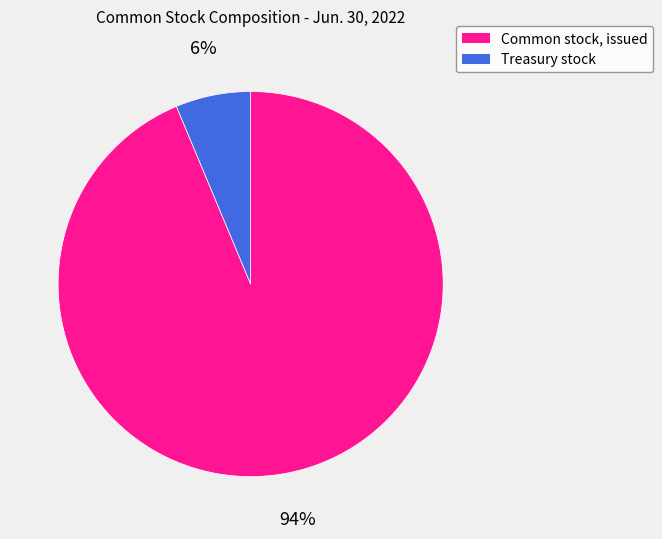

Is it true that Treasury stock is 21% of the pie?

False